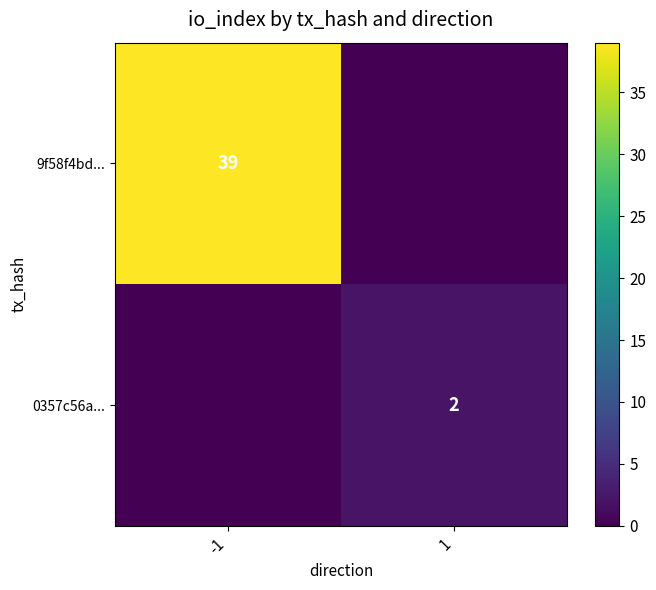

At which category is the sum across all series the highest?

-1